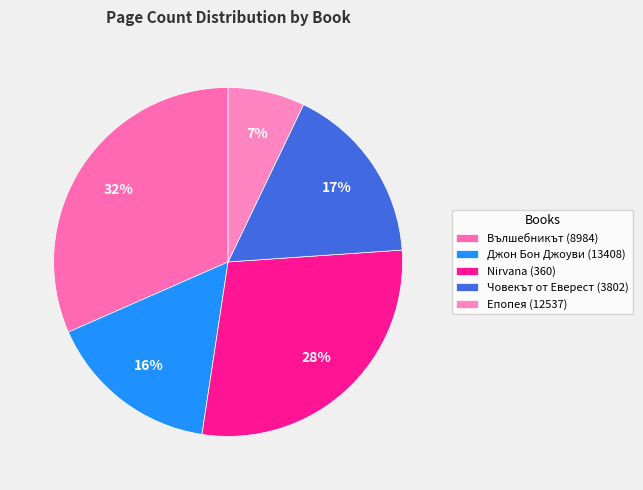

How many slices are in this pie chart?

5